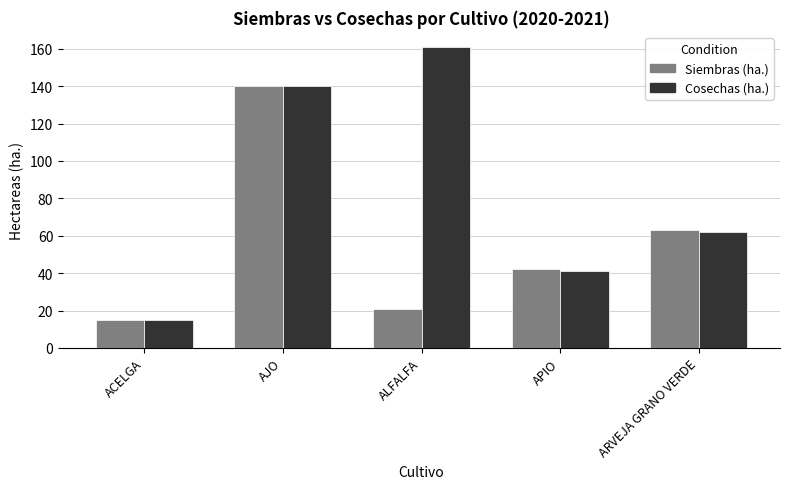

At which label does Siembras (ha.) first exceed 42?

AJO